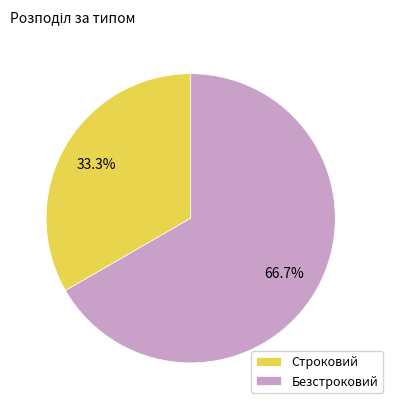

What is the ratio of the value at Строковий to the value at Безстроковий?

0.5